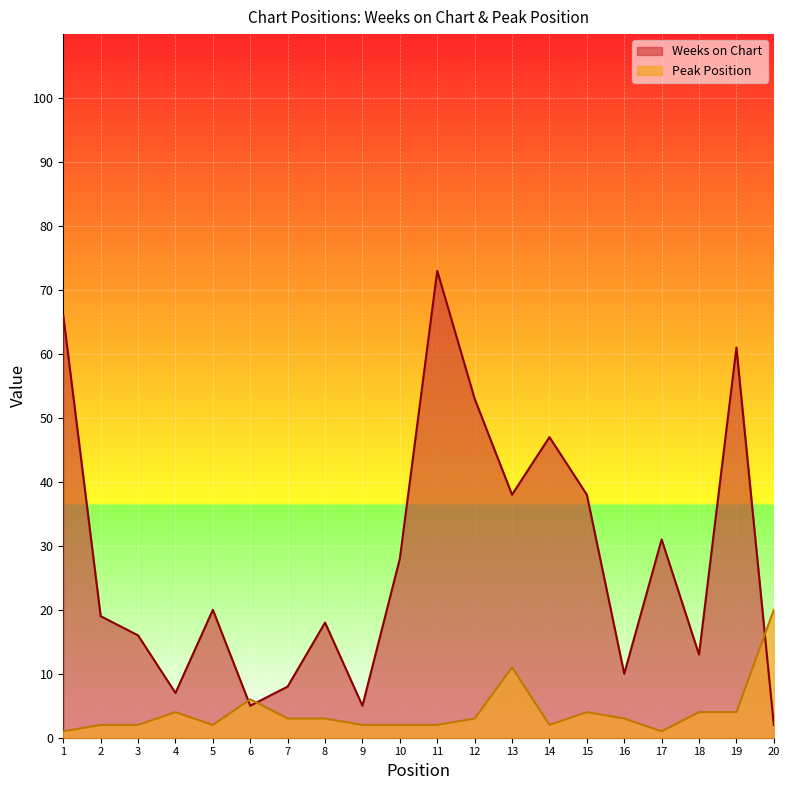

Which category has the lowest value in the Peak Position series?

1